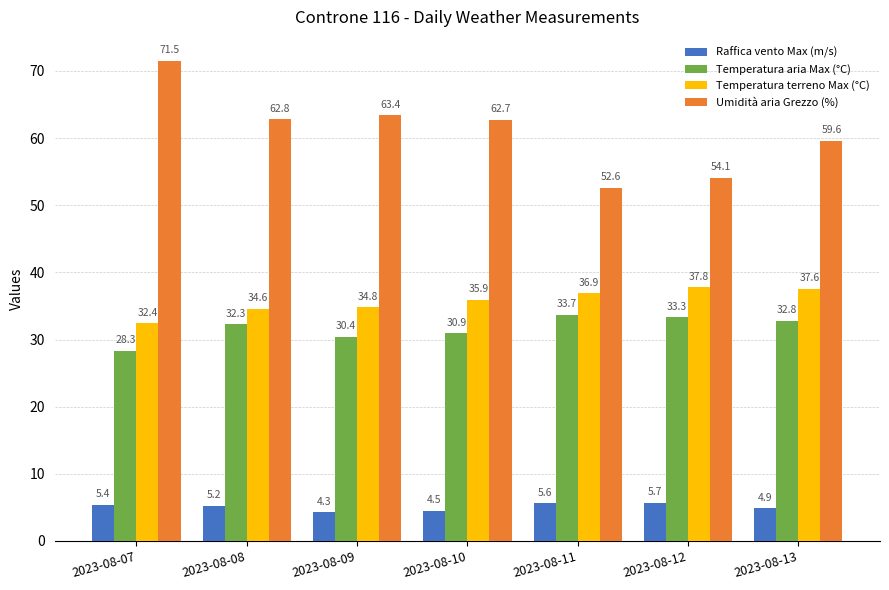

The Temperatura aria Max (°C) series shows 32.8 at 2023-08-13. True or false?

True